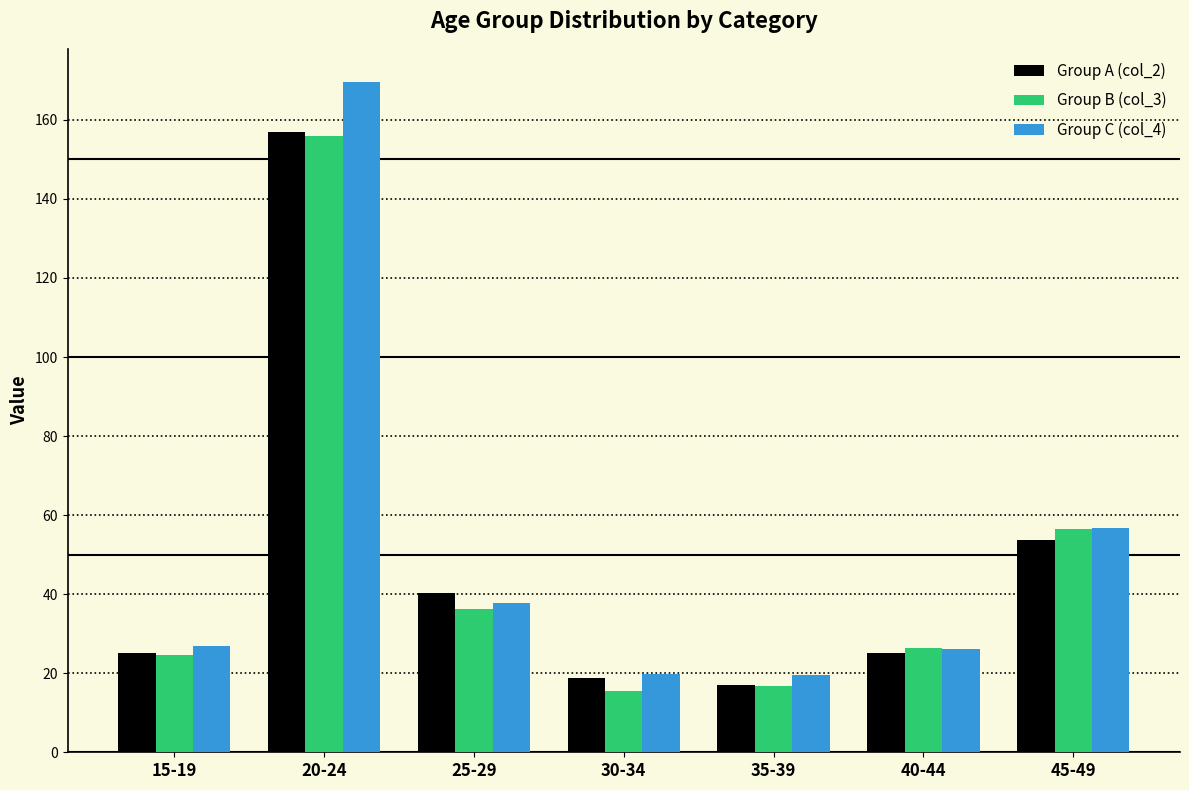

What is the label of the 7th bar from the left?

45-49